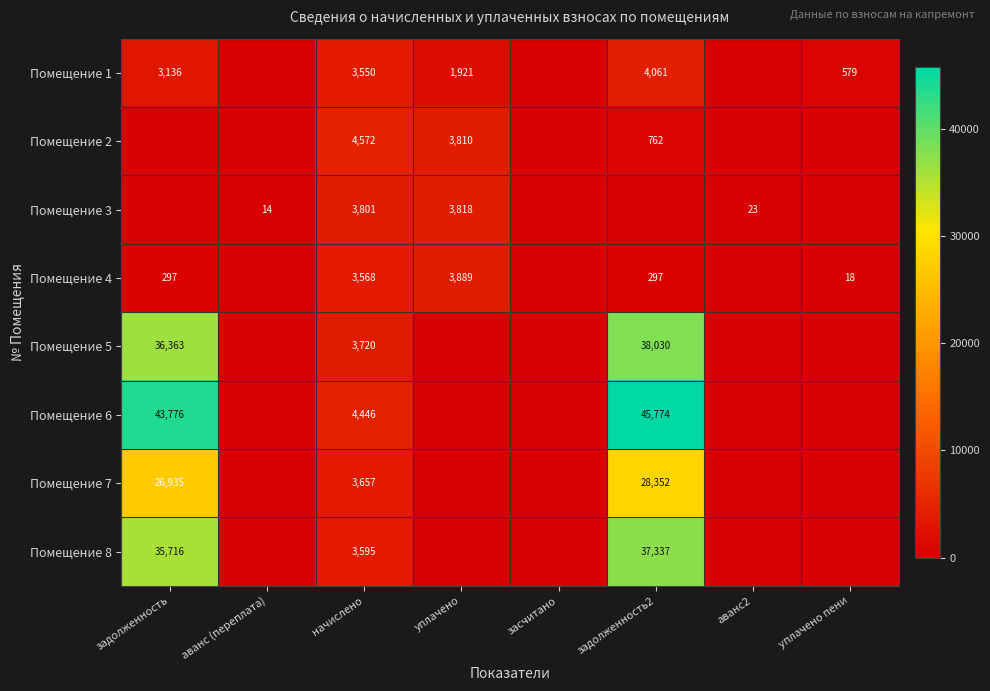

How many series are shown in this chart?

8